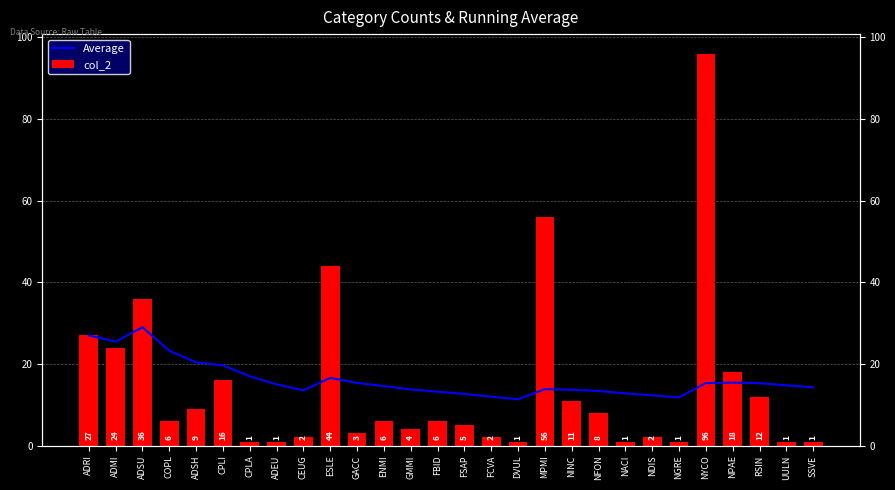

Reading right to left, extract all data points from this chart.

Average: 14.3	14.8	15.3	15.4	15.3	11.8	12.3	12.8	13.4	13.7	13.8	11.4	12.0	12.7	13.2	13.8	14.6	15.4	16.6	13.6	15.0	17.0	19.7	20.4	23.2	29.0	25.5	27.0
col_2: 1.0	1.0	12.0	18.0	96.0	1.0	2.0	1.0	8.0	11.0	56.0	1.0	2.0	5.0	6.0	4.0	6.0	3.0	44.0	2.0	1.0	1.0	16.0	9.0	6.0	36.0	24.0	27.0